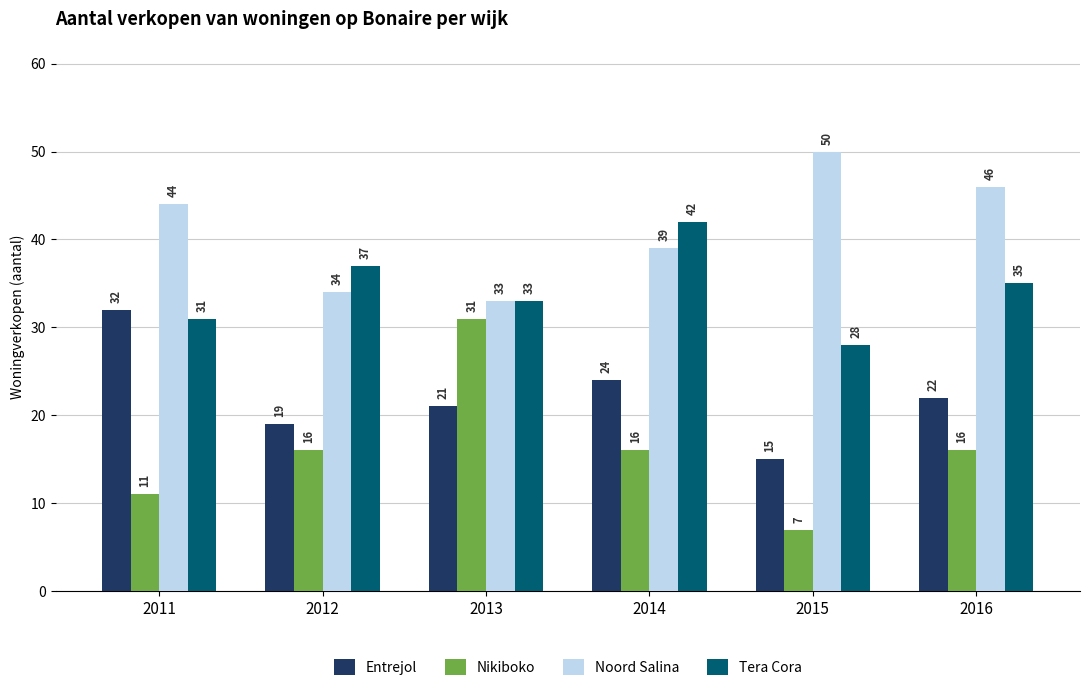

What is the total value across all series at 2013?

118